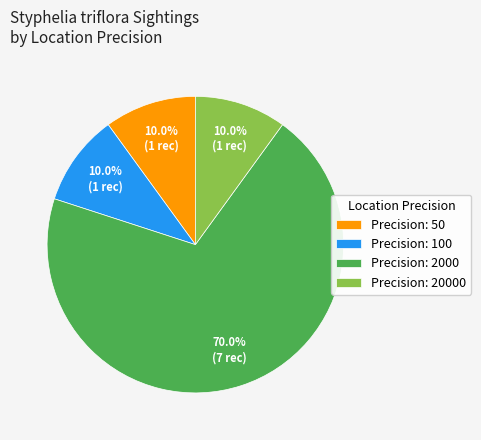

Is there a majority slice in this chart?

Yes